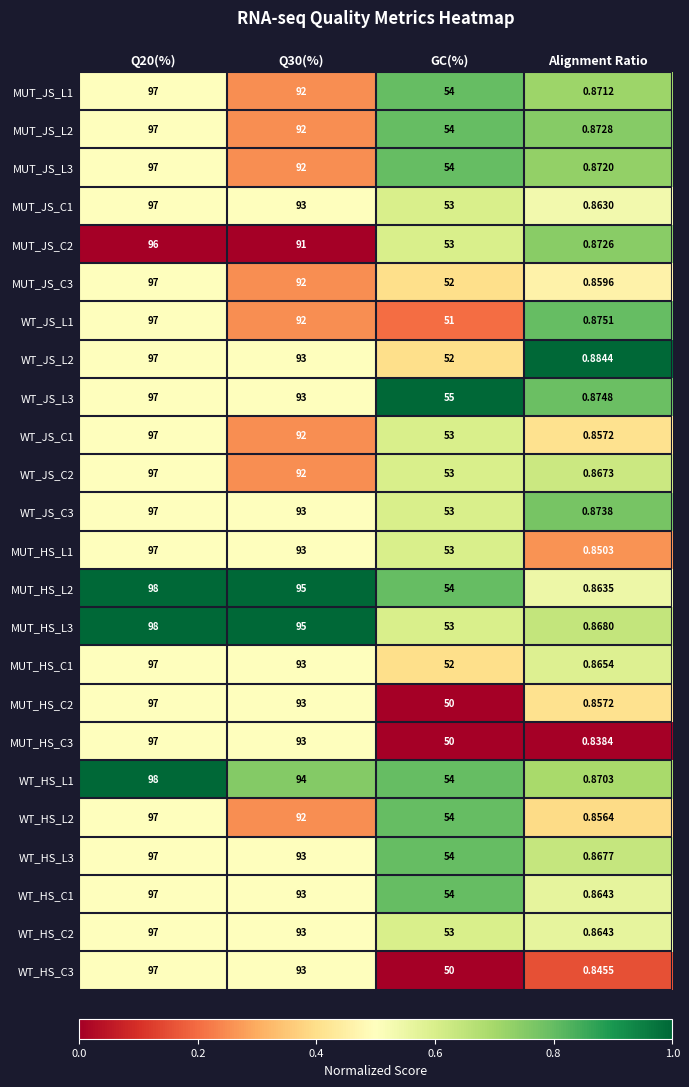

At which label is WT_JS_C2 closest to 48?

GC(%)